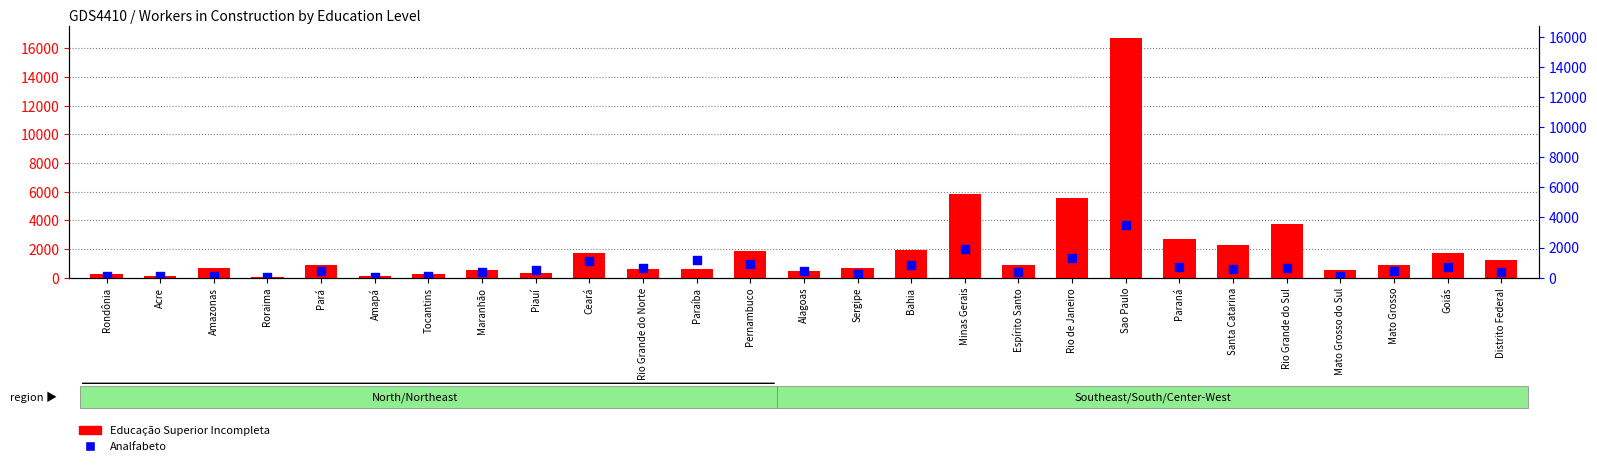

Which series contains the highest Y value?

Educação Superior Incompleta